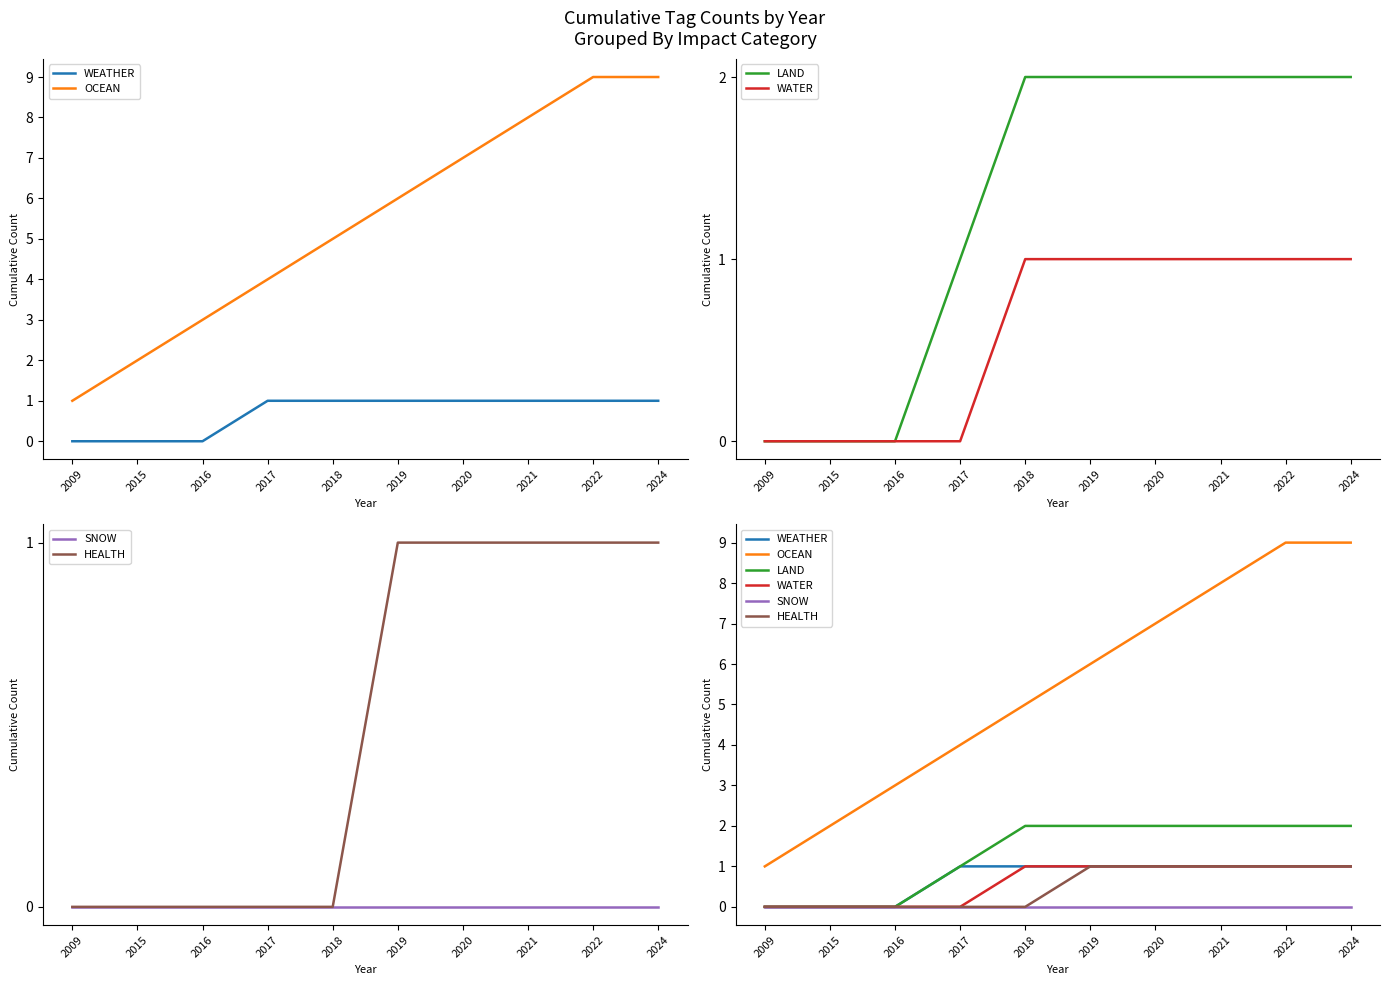

Between 2009 and 2015, which series saw the biggest shift?

OCEAN